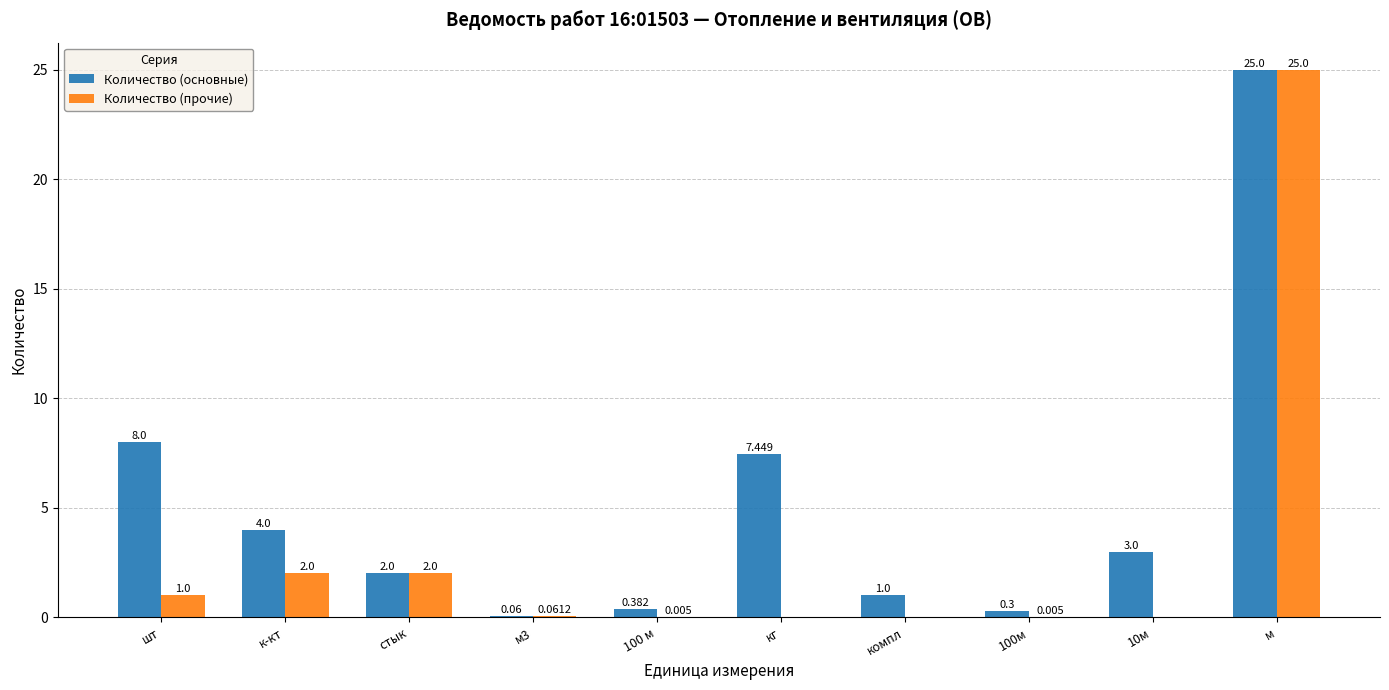

Which series has the largest total across all categories?

Количество (основные)